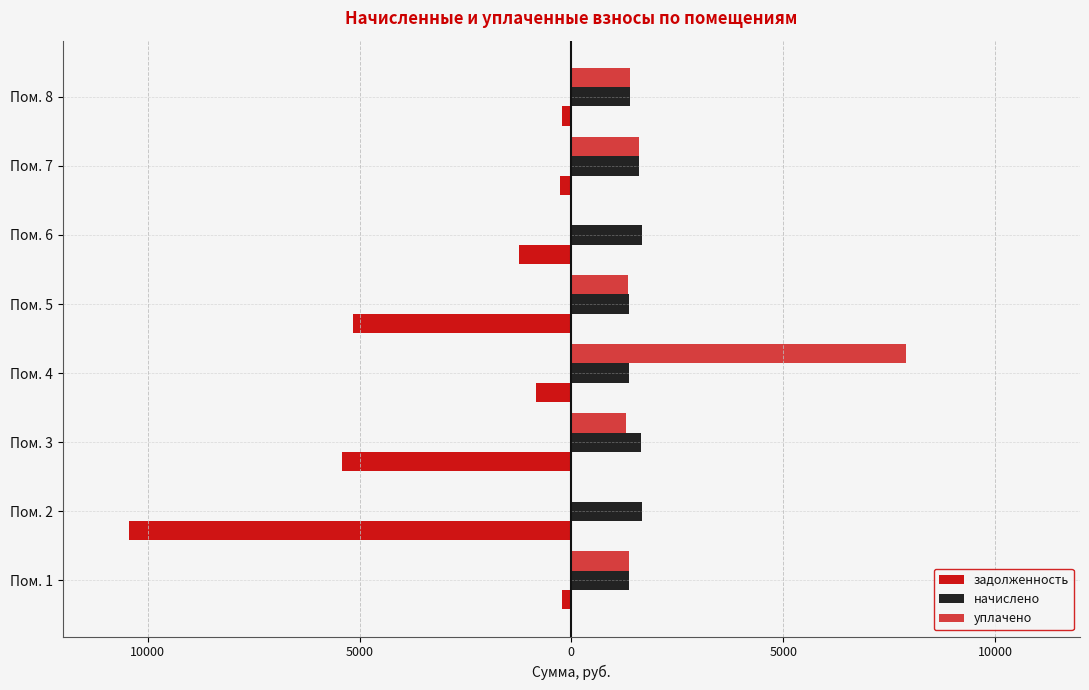

Which series has the widest spread of values?

задолженность